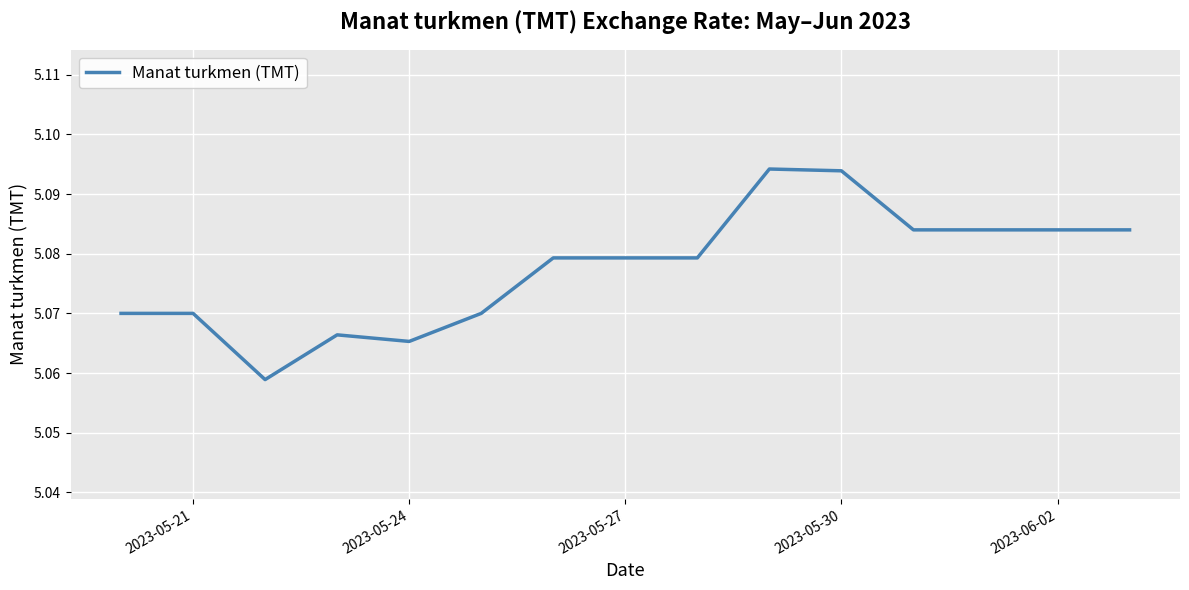

True or false: the data shows 8.0 at 2023-06-02.

False